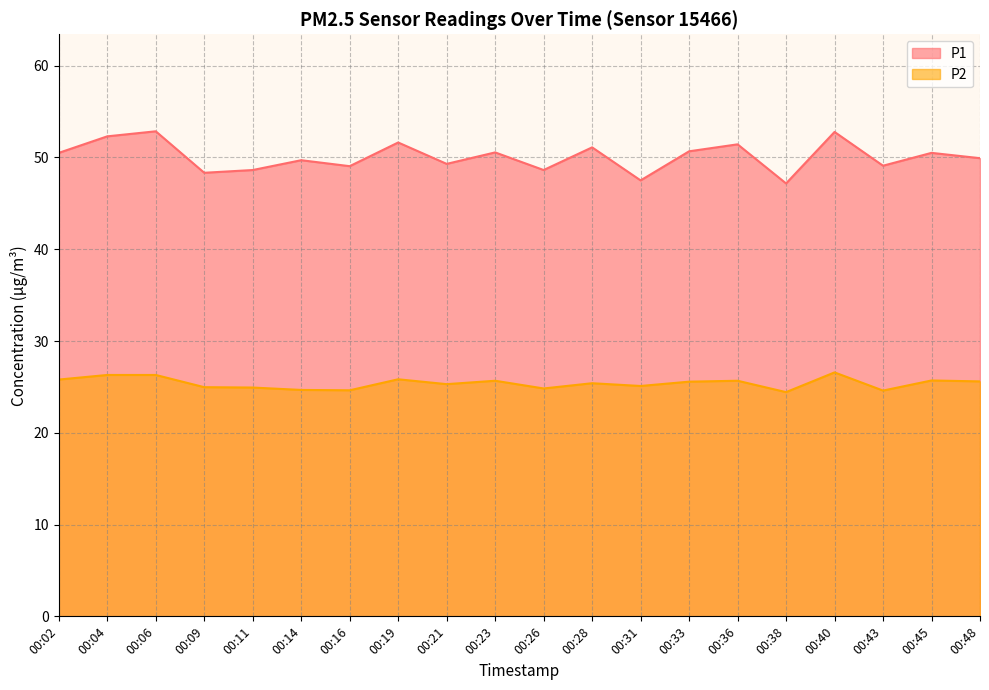

Where does the P1 series first go above 50?

00:02